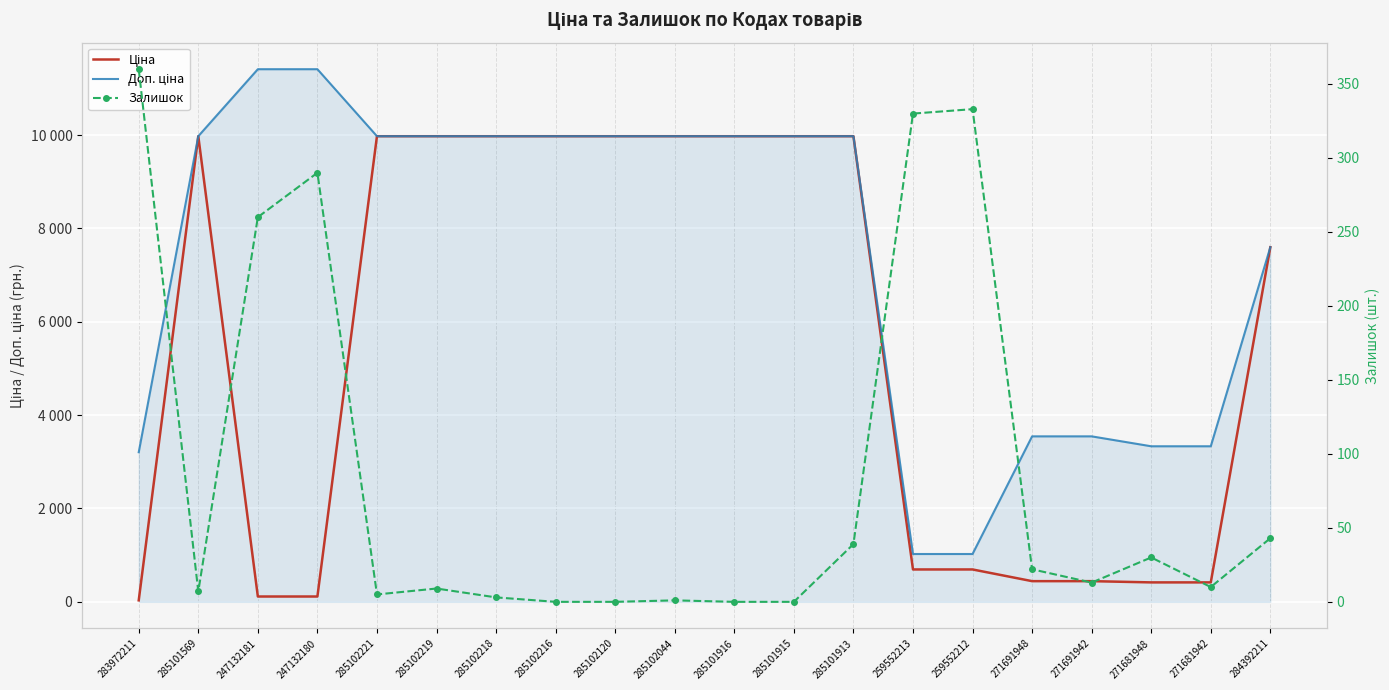

What is the spread (max minus min) of values at 247132180?

11295.9